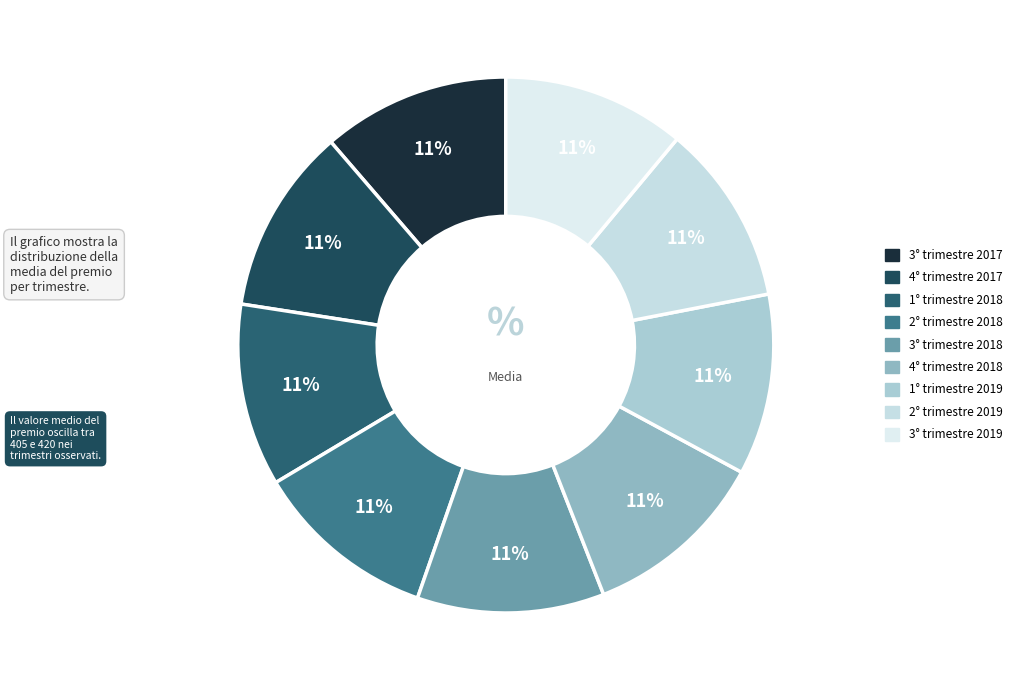

How many slices are in this pie chart?

9